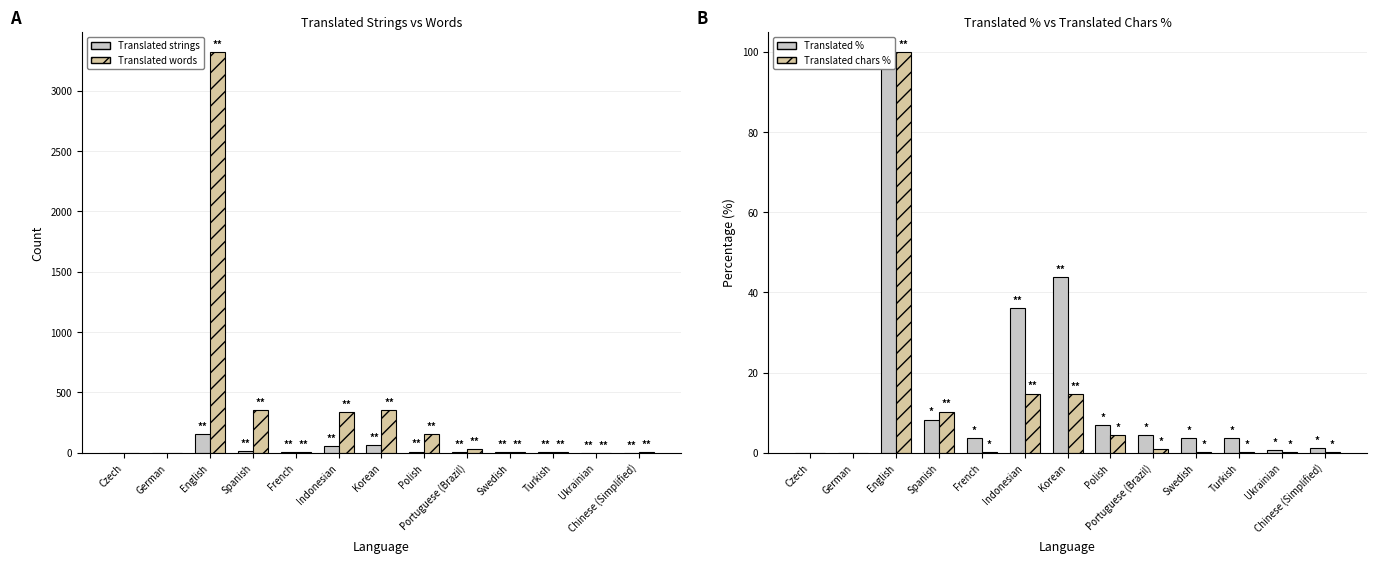

Between Czech and Korean, which series saw the biggest shift?

Translated words